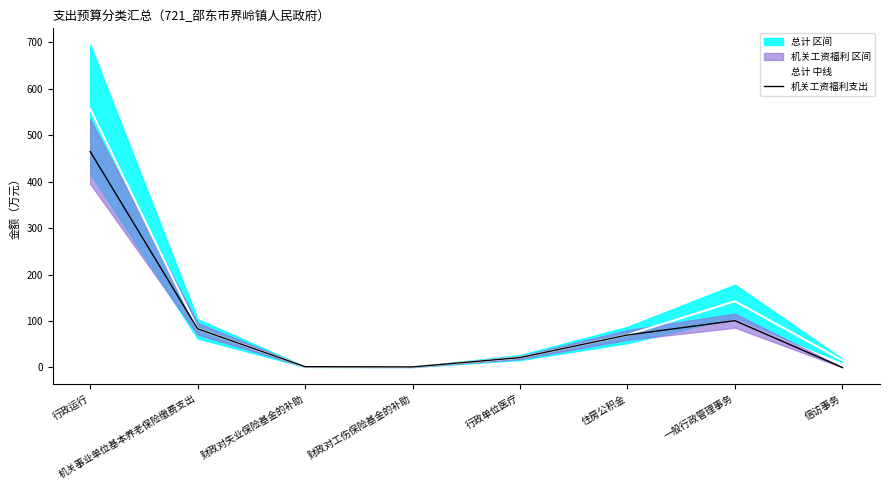

What is the difference between the 总计 中线 values at 行政单位医疗 and 行政运行?

535.1